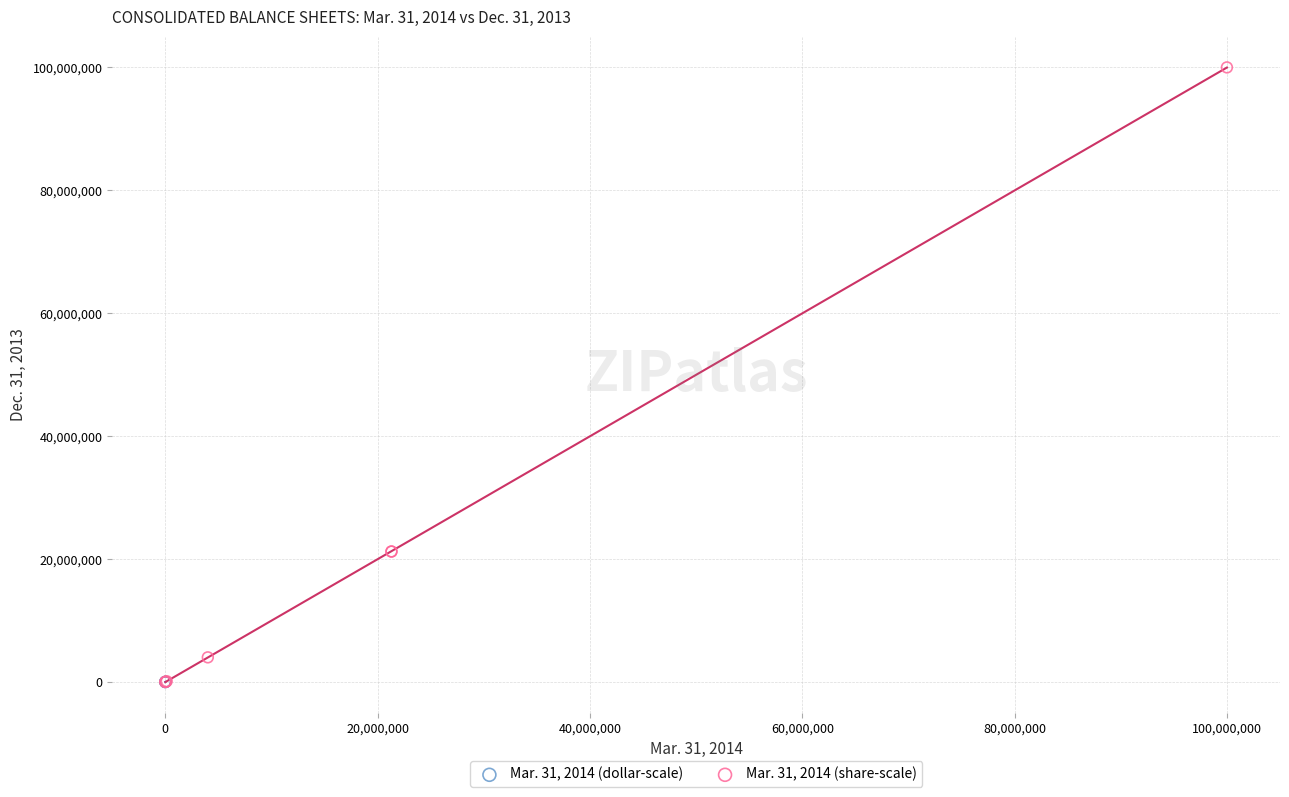

What are all the series names shown in the legend?

Mar. 31, 2014 (dollar-scale), Mar. 31, 2014 (share-scale)